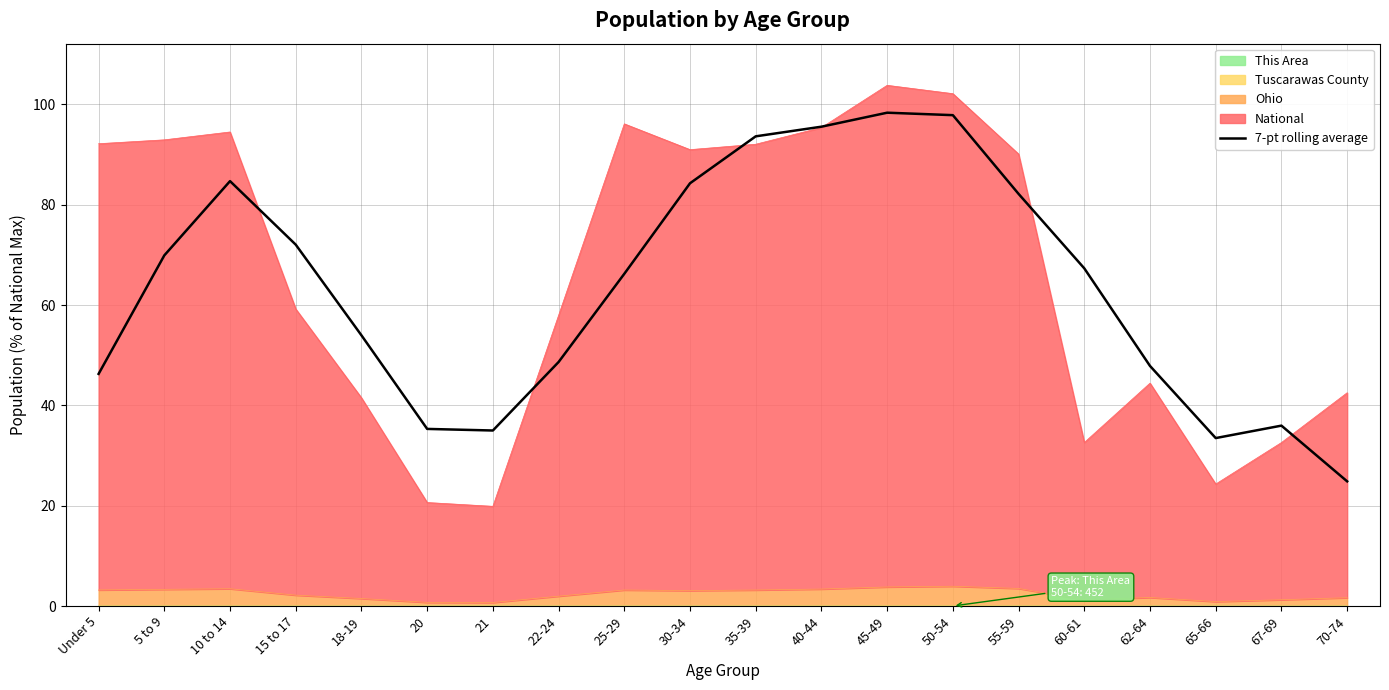

List the labels in order of value, largest first.

45-49, 50-54, 40-44, 35-39, 10 to 14, 30-34, 55-59, 15 to 17, 5 to 9, 60-61, 25-29, 18-19, 22-24, 62-64, Under 5, 67-69, 20, 21, 65-66, 70-74